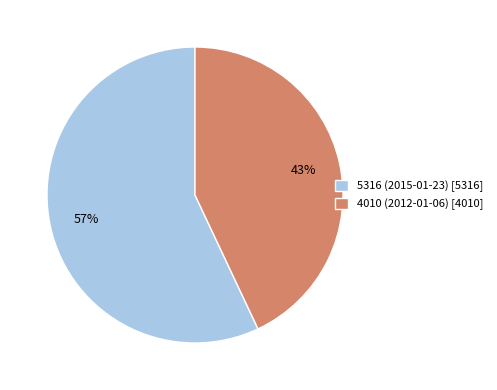

Is the sum of 5316 (2015-01-23) [5316] and 4010 (2012-01-06) [4010] greater than half?

Yes